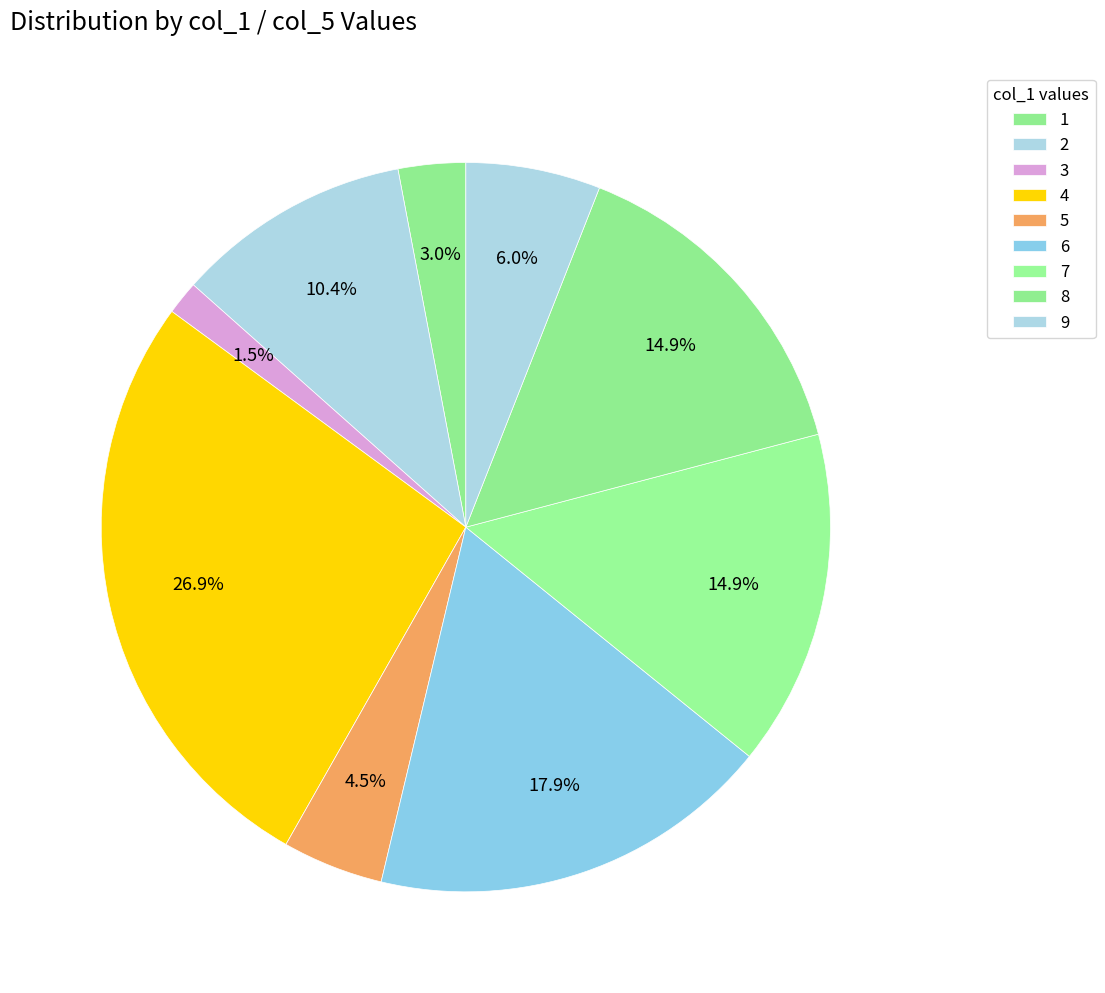

Is it true that 2 is 10% of the pie?

True